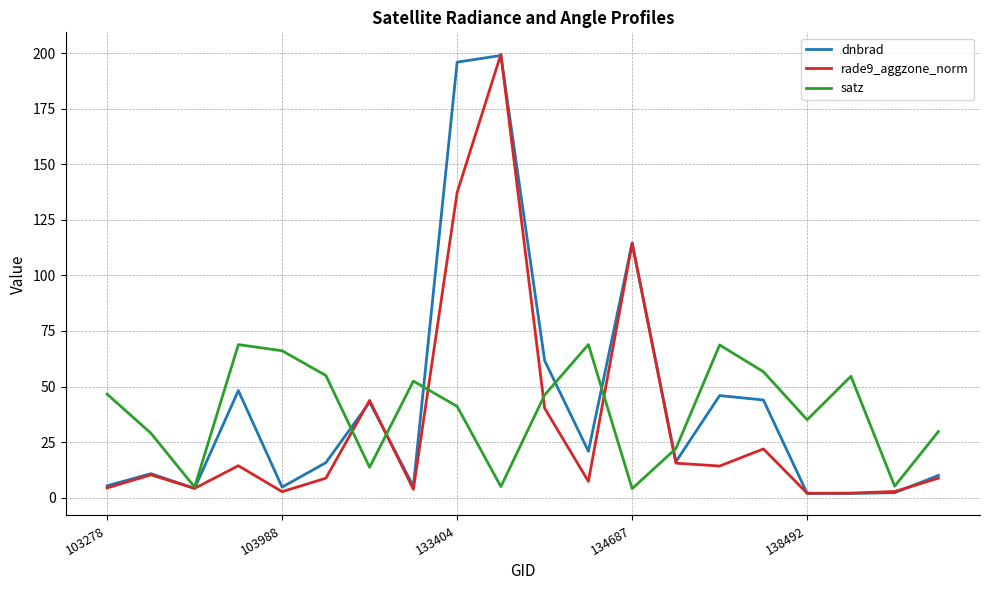

What is the maximum value shown in the chart?

199.4